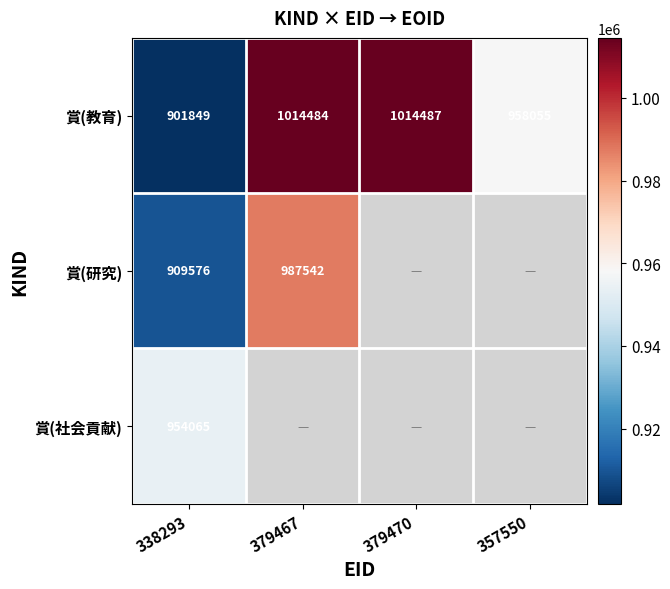

What is the difference between the 賞(研究) values at 338293 and 379467?

77966